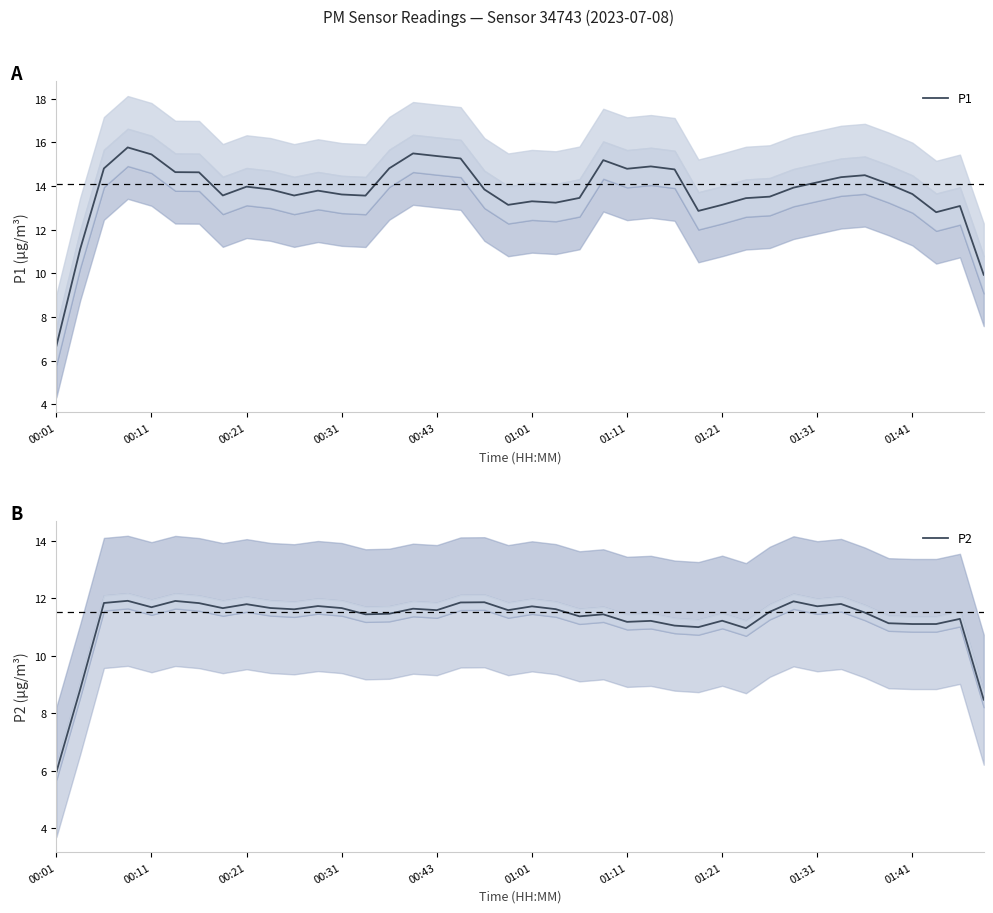

List the series in order of their overall mean, highest first.

P1, P2